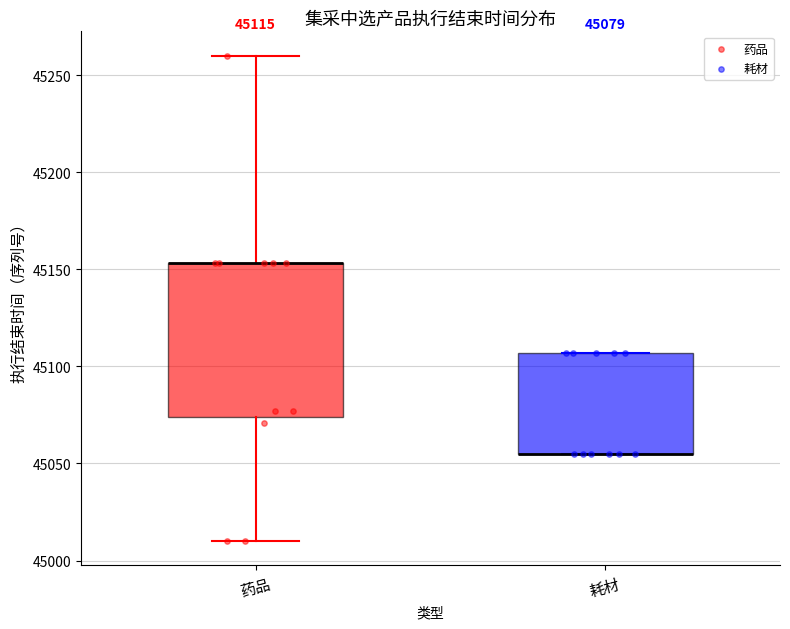

Which box is the tallest, from its lower edge to its upper edge?

药品